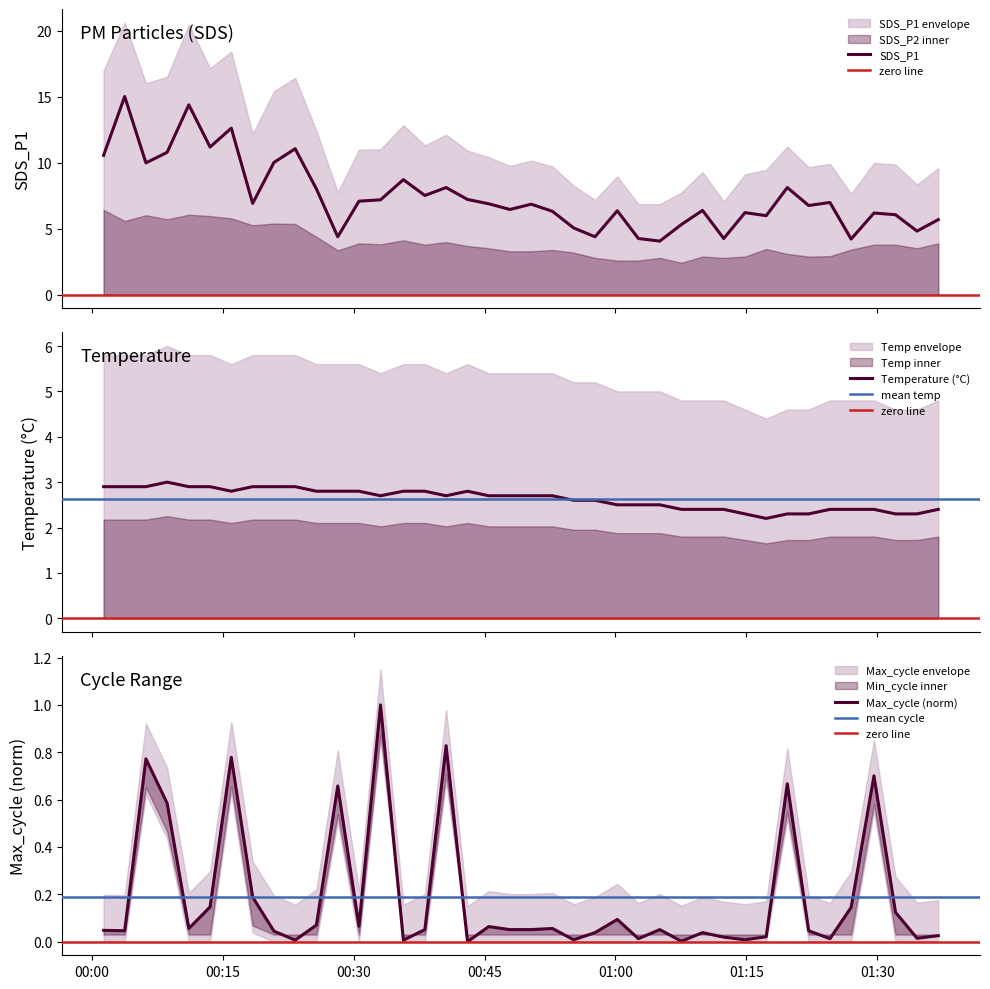

What is the difference between the second highest and minimum values in the Max_cycle series?

0.8